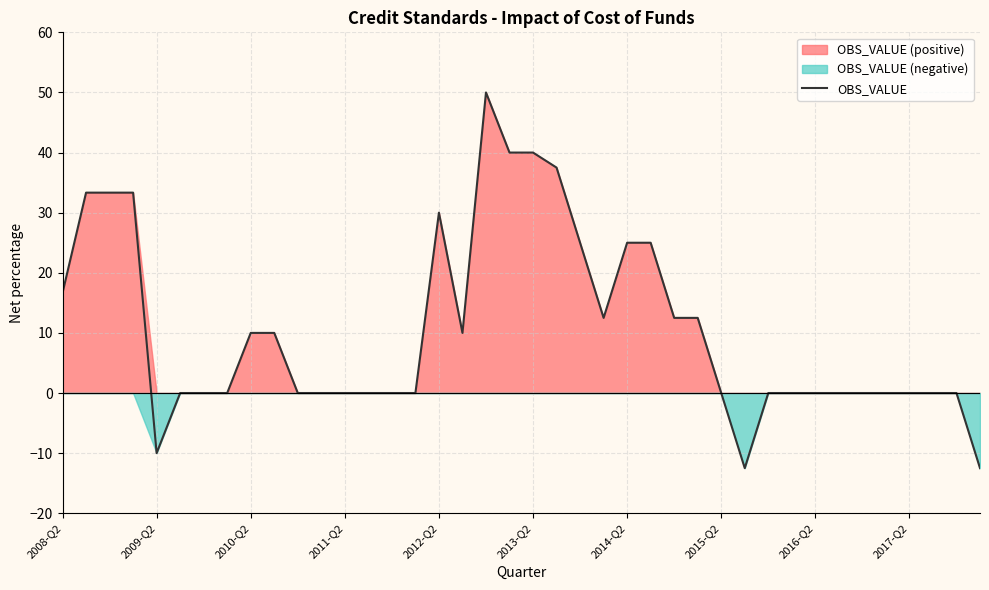

What is the average value?

10.5